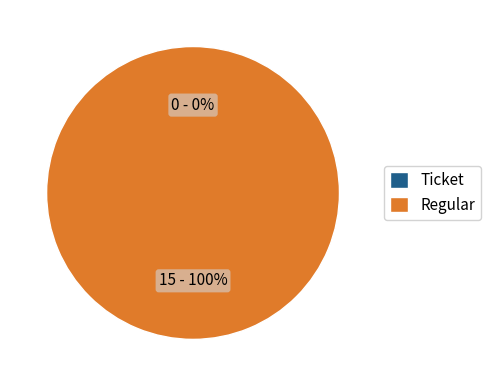

Which slice represents more than half of the pie?

Regular